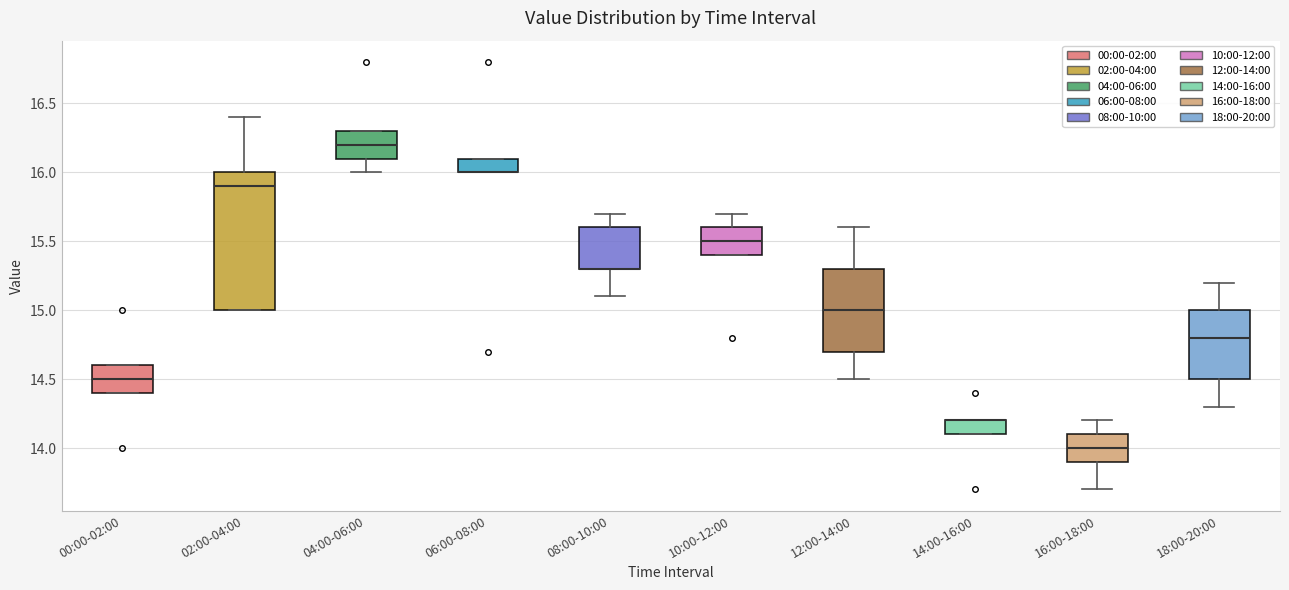

Where does the upper whisker of the box for 10:00-12:00 end on the y-axis? The values are not printed on the chart, so give them approximately, as read against the axis.

15.7